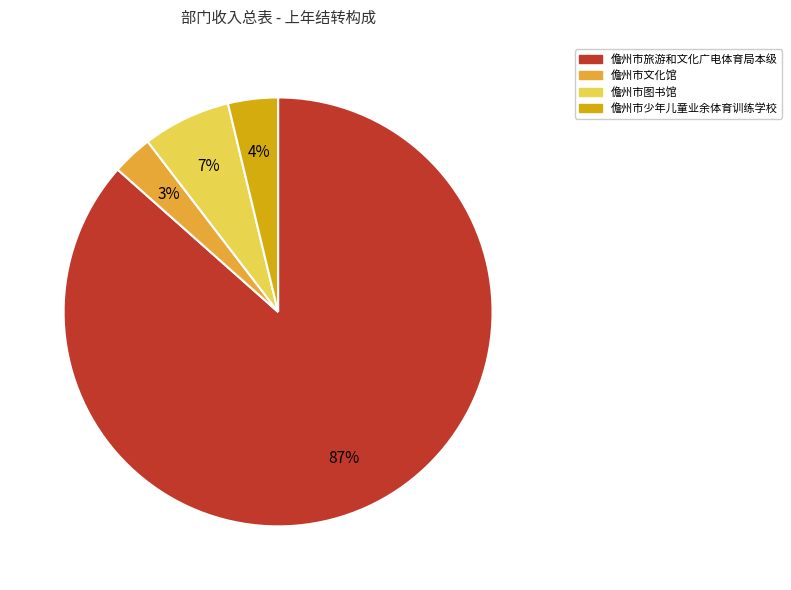

Is there a majority slice in this chart?

Yes